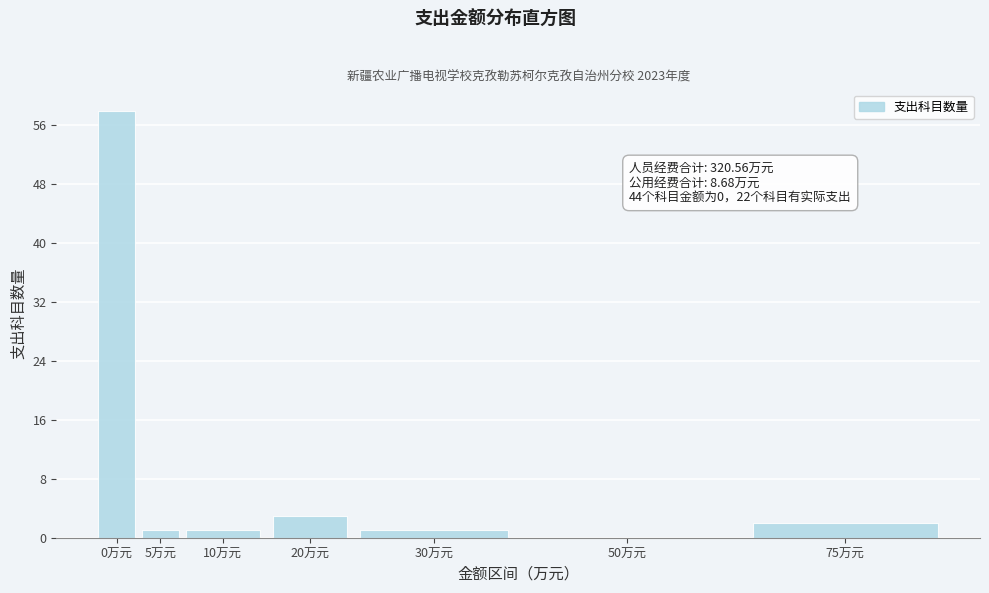

Reading right to left, extract all data points from this chart.

75万元=2	50万元=0	30万元=1	20万元=3	10万元=1	5万元=1	0万元=58